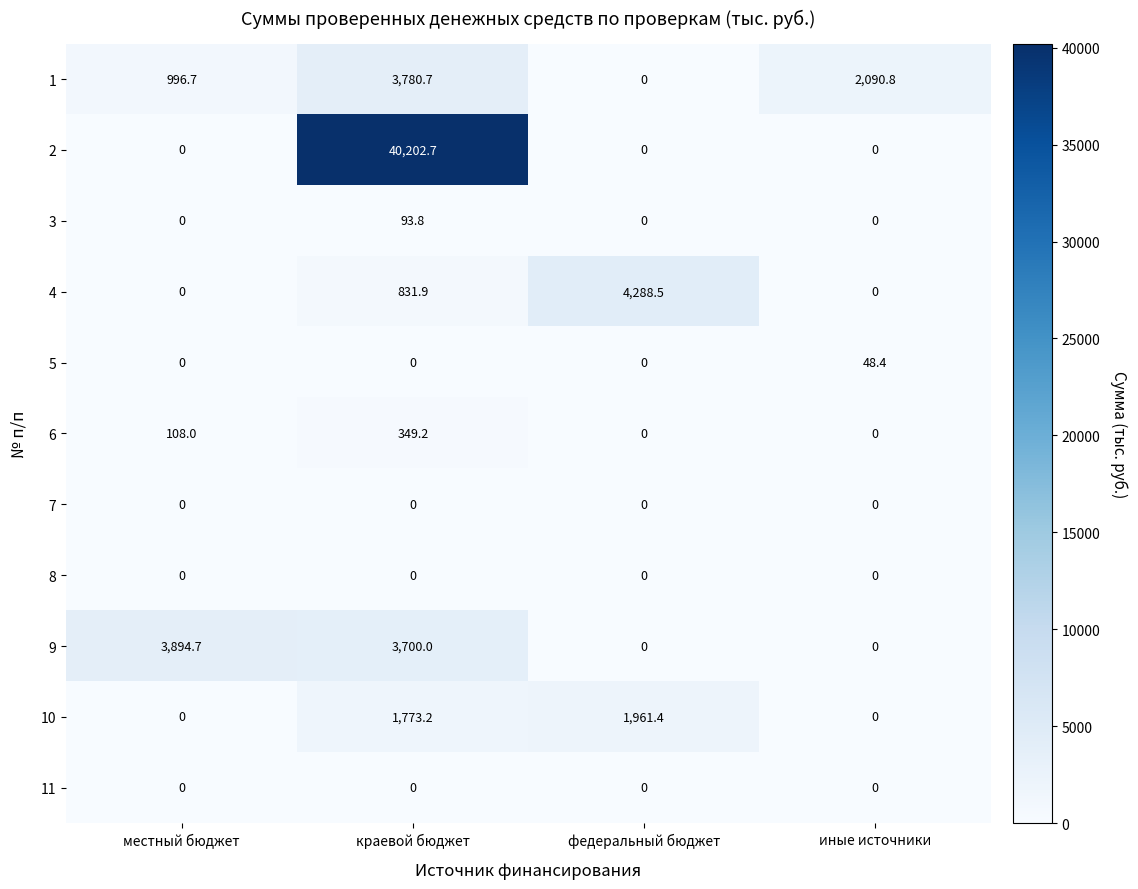

Count the number of categories in the chart.

4